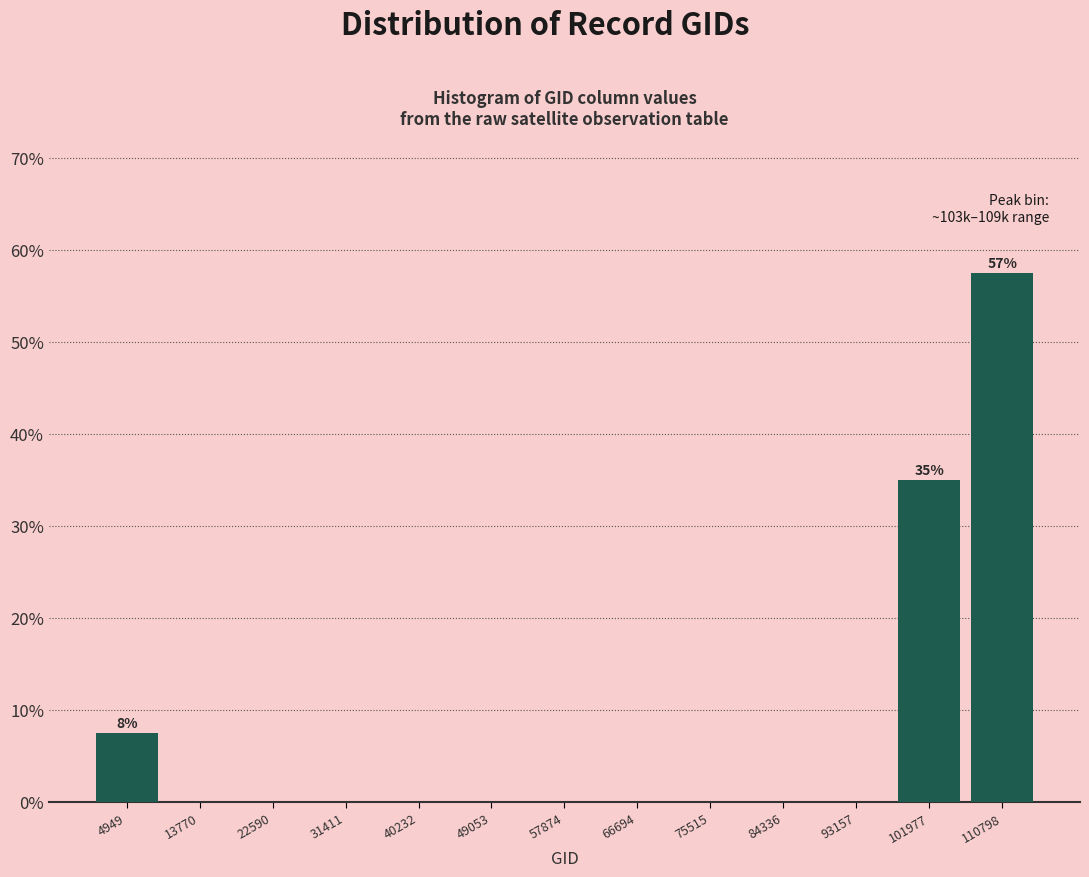

Over which range of the x-axis is the bar tallest?

106000 to 115000